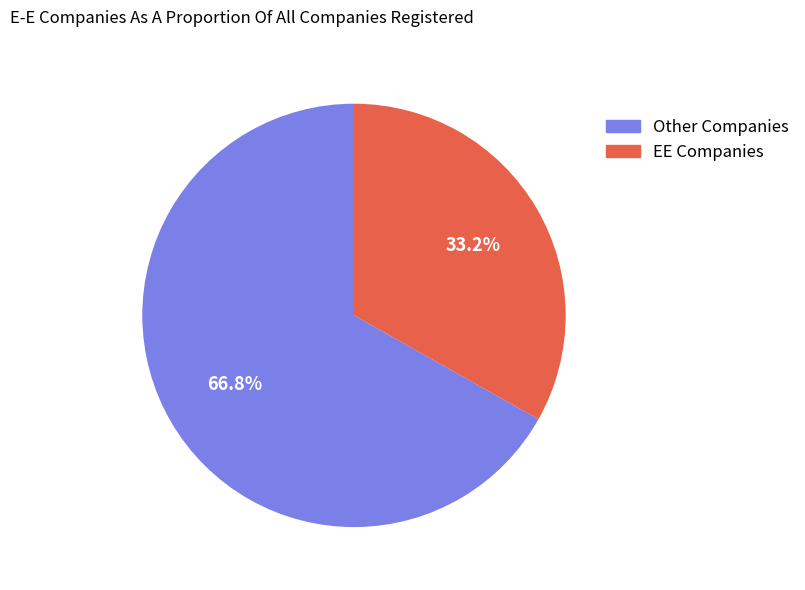

How many slices are in this pie chart?

2